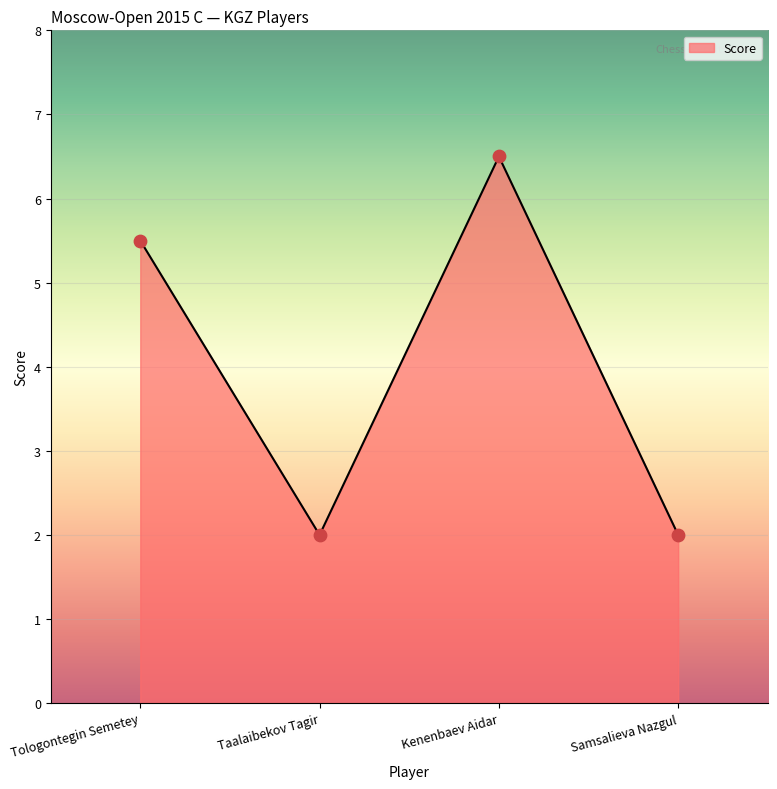

Between Samsalieva Nazgul and Kenenbaev Aidar, which is larger?

Kenenbaev Aidar